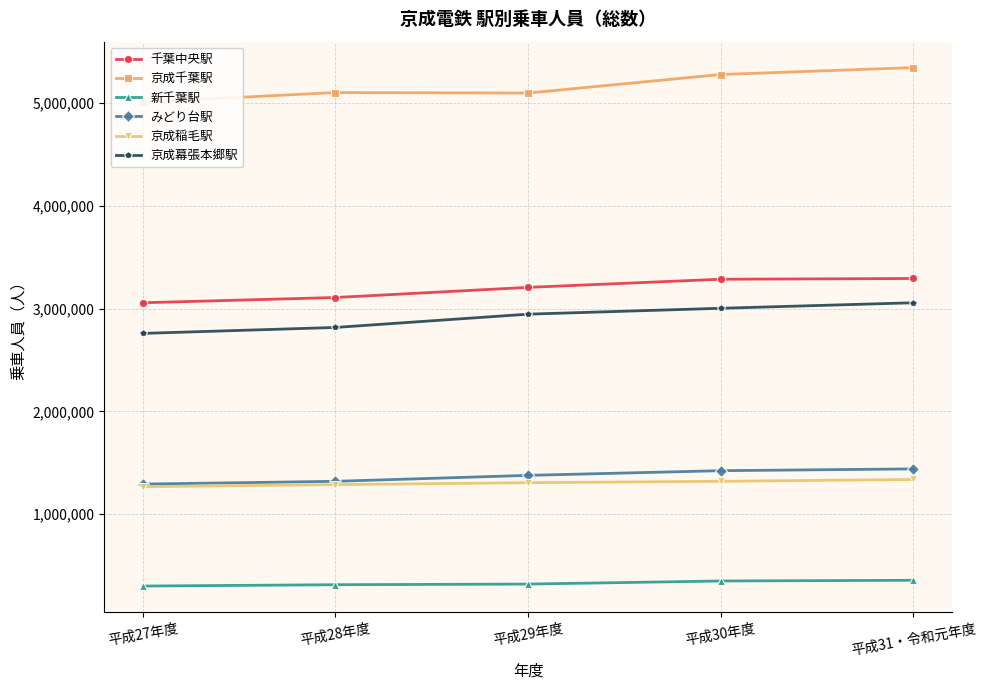

Which series has the largest range (max minus min)?

京成千葉駅